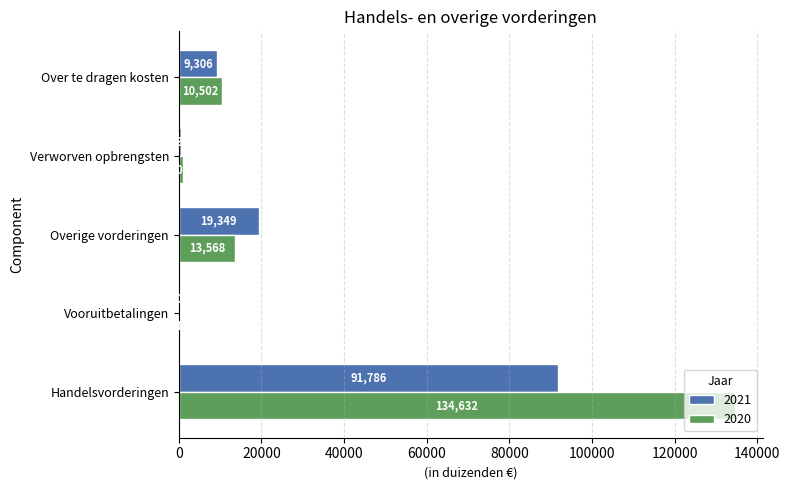

Which series changed the most between Handelsvorderingen and Overige vorderingen?

2020